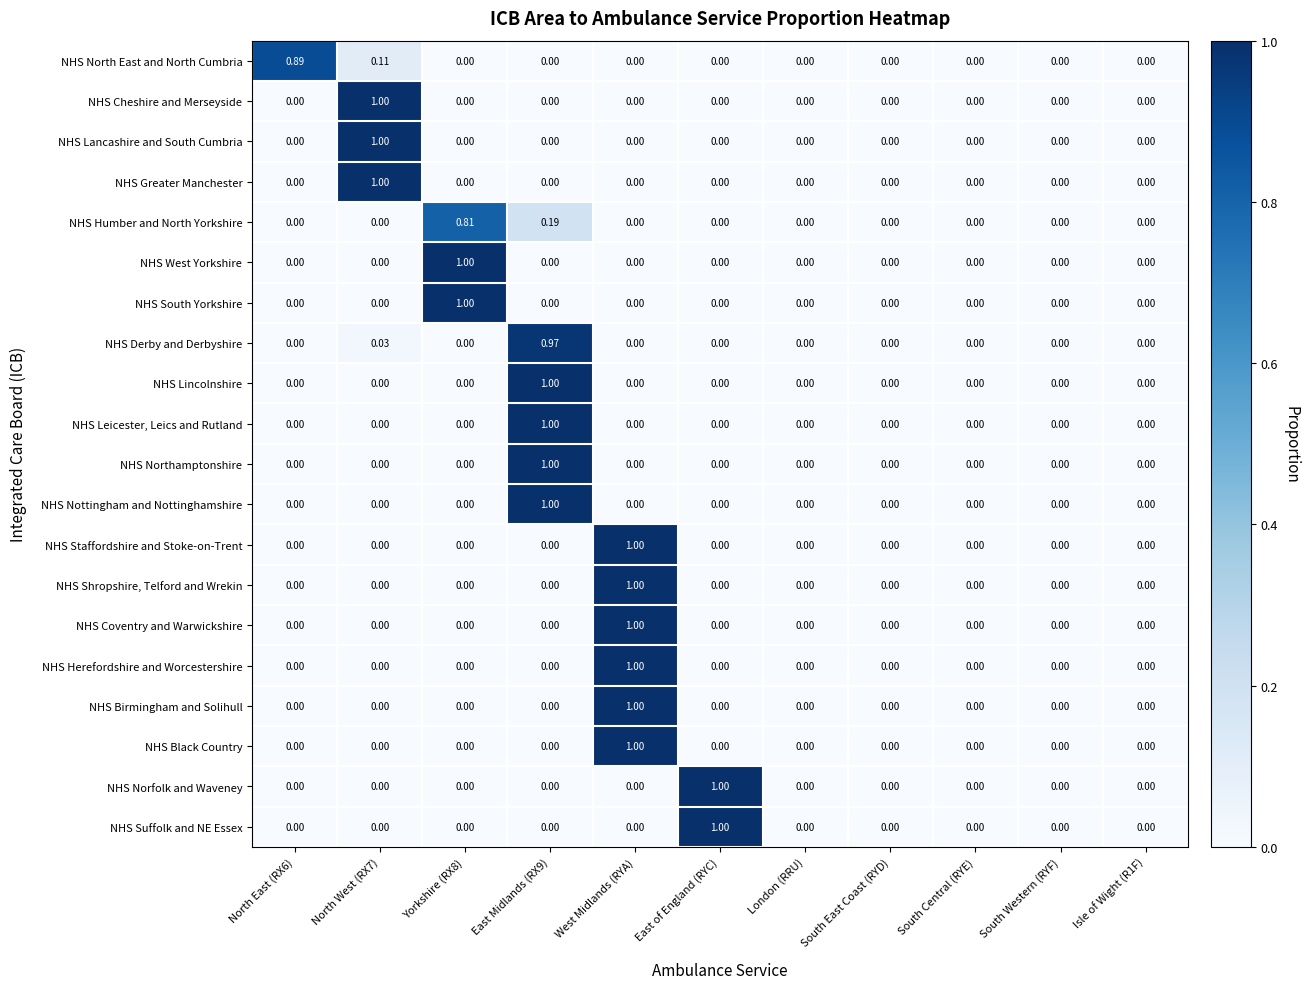

At which label does NHS Norfolk and Waveney reach its peak?

East of England (RYC)